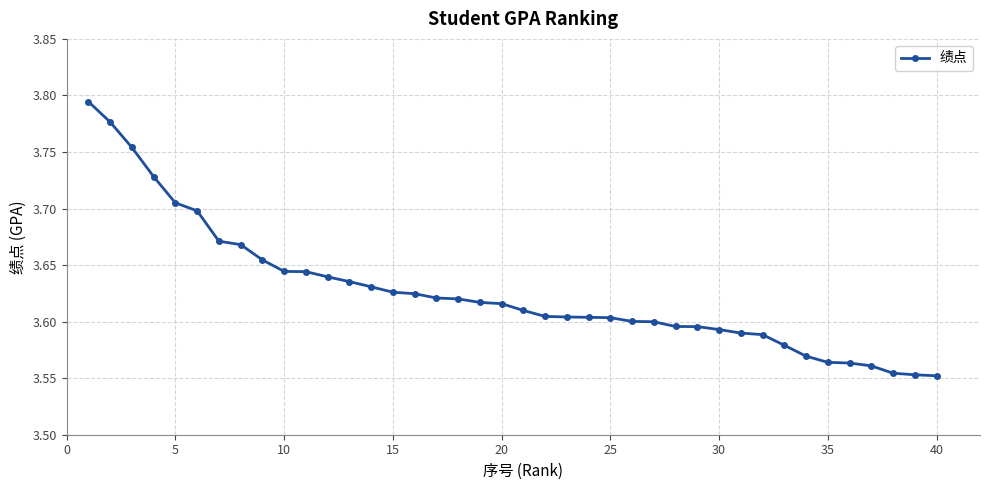

How many values are between 3 and 4?

40